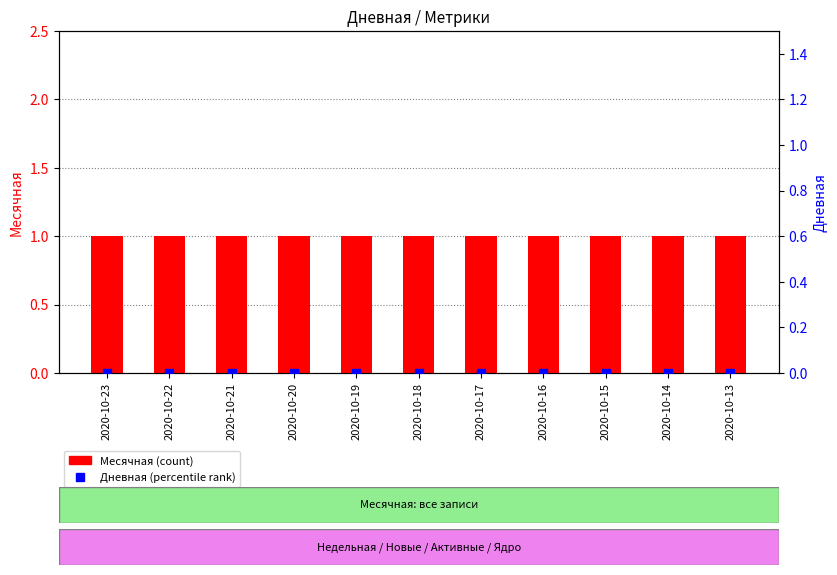

At how many categories does at least one series exceed 0?

11